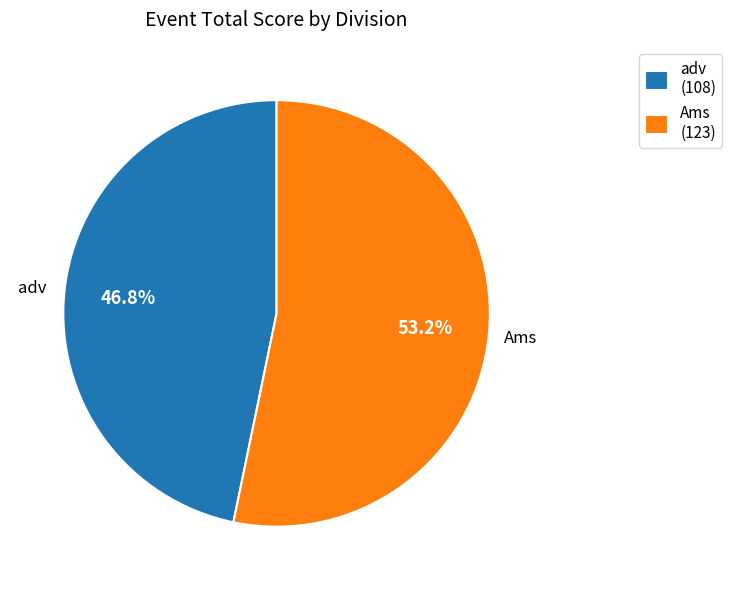

To the nearest percent, what percentage of the pie is adv?

47%